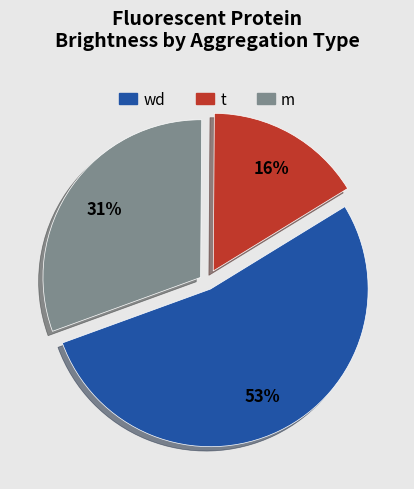

Is there any slice that represents more than half of the pie?

Yes